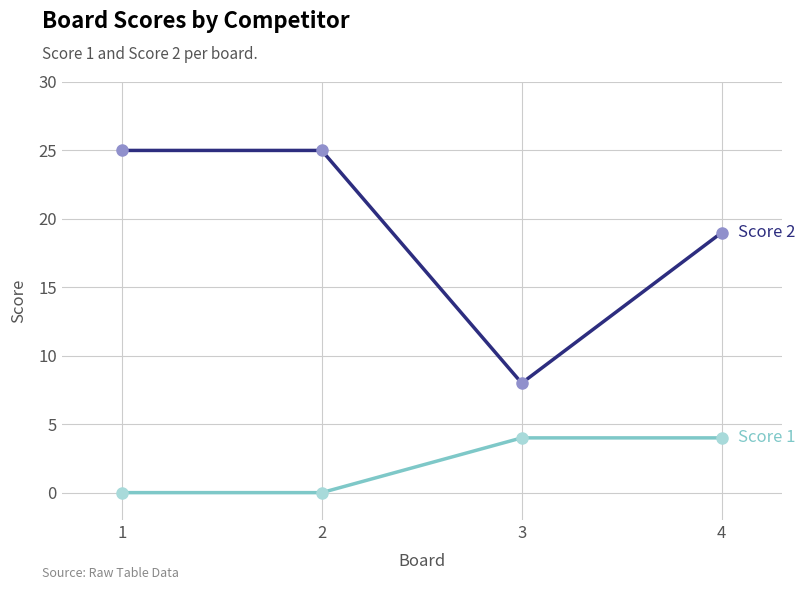

What is the difference between the highest and lowest values at 1?

25